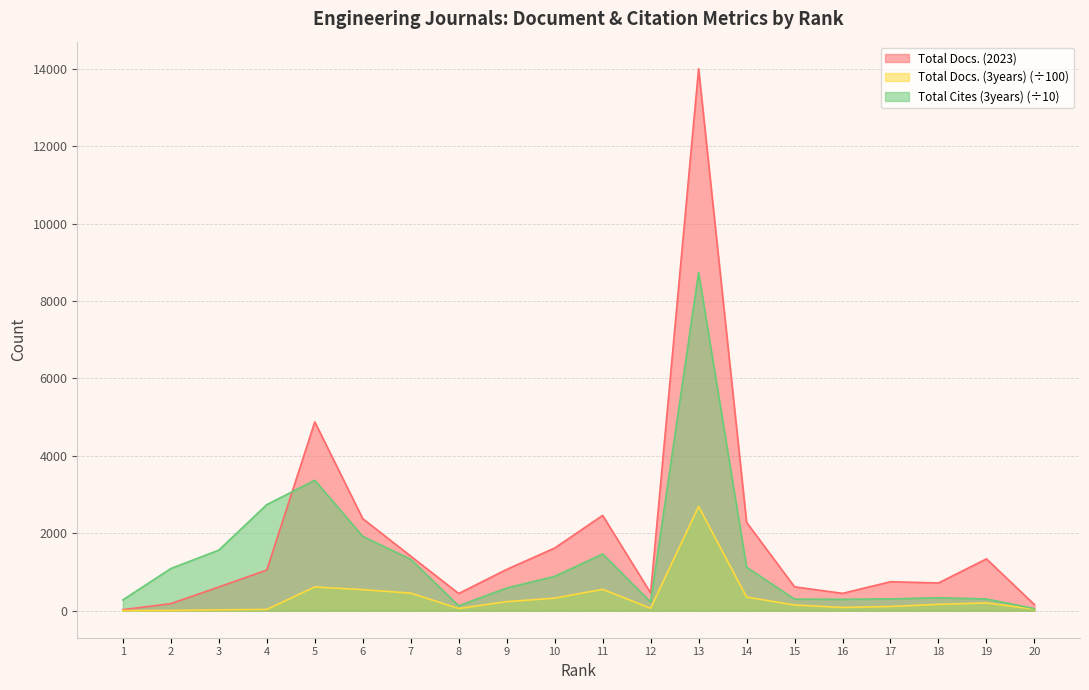

What is the value of the Total Docs. (2023) point at the 6th from the left?

2376.0